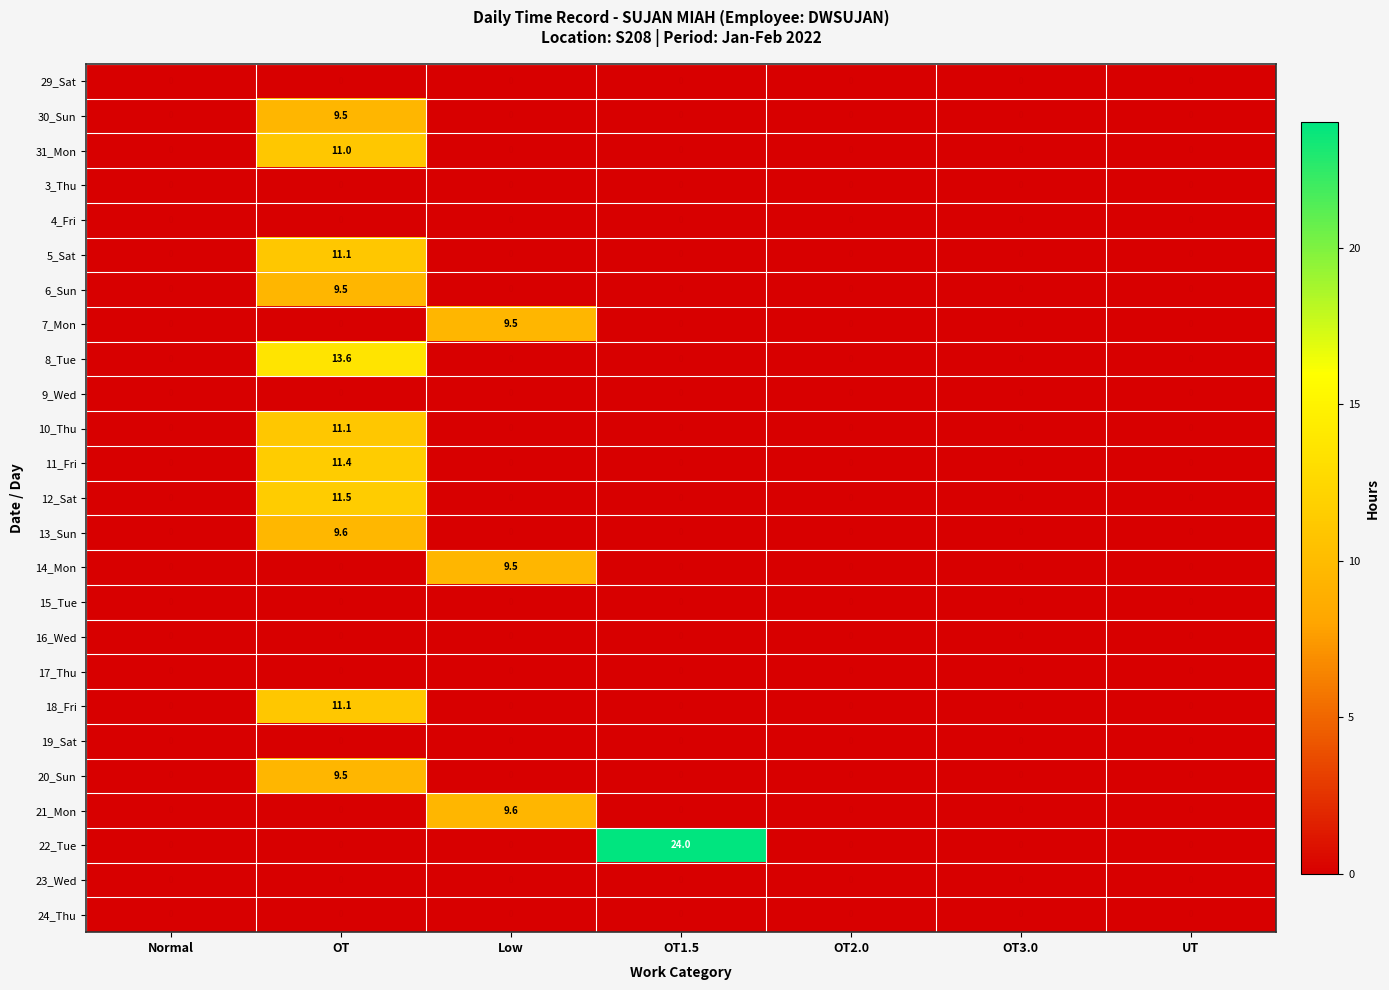

Which series has the widest spread of values?

22_Tue